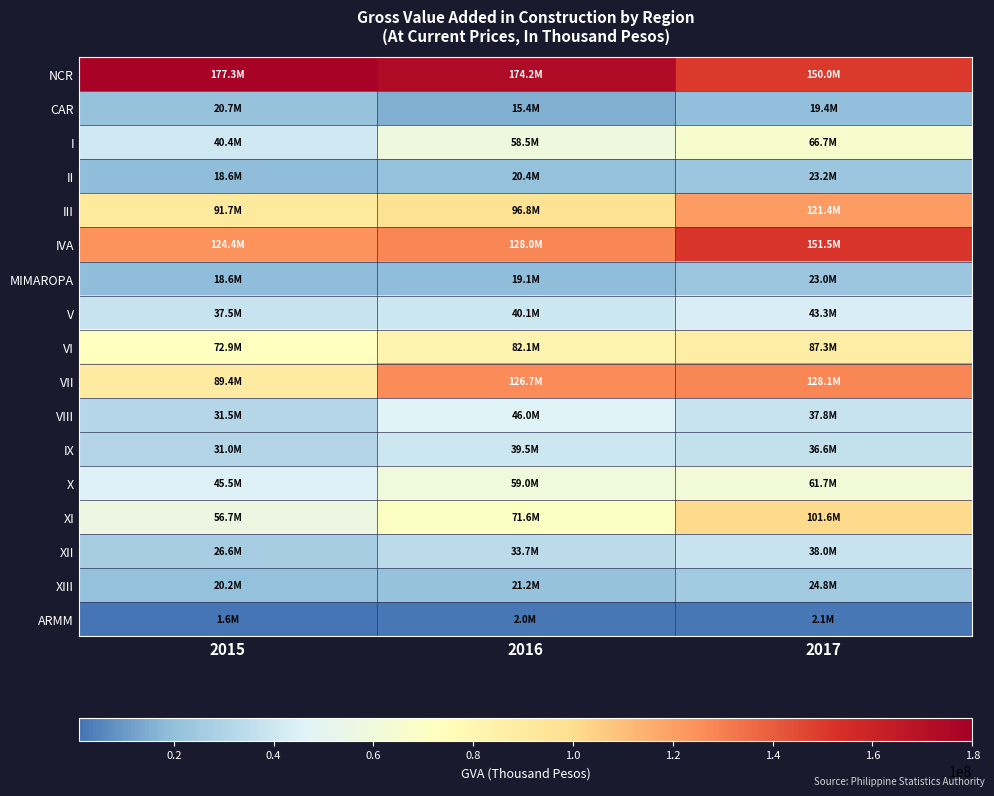

Which series has the widest spread of values?

XI